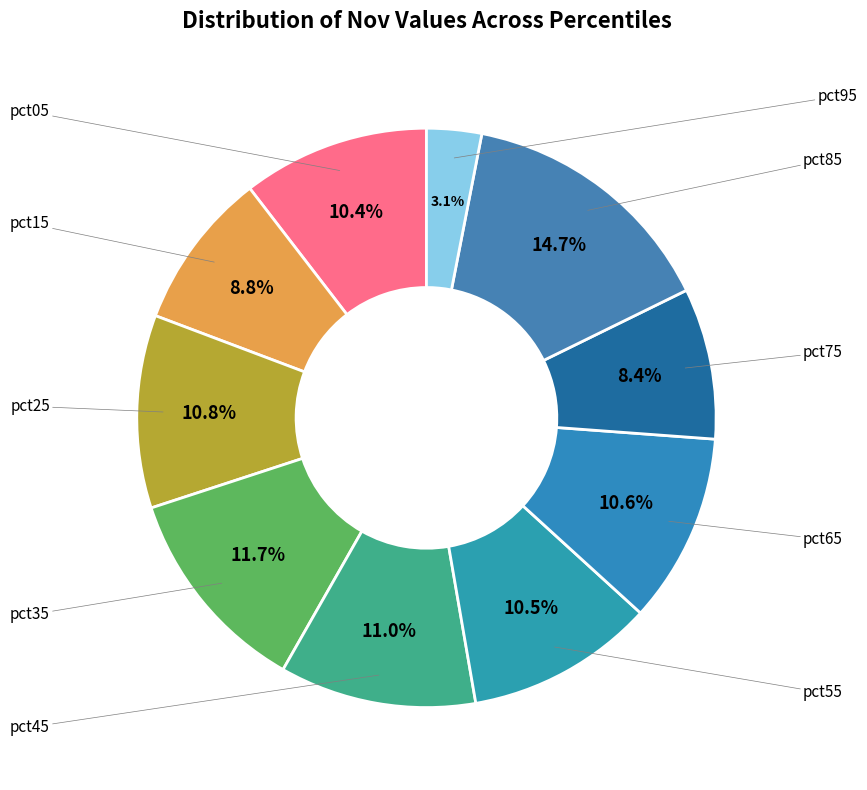

How many slices are in this pie chart?

10